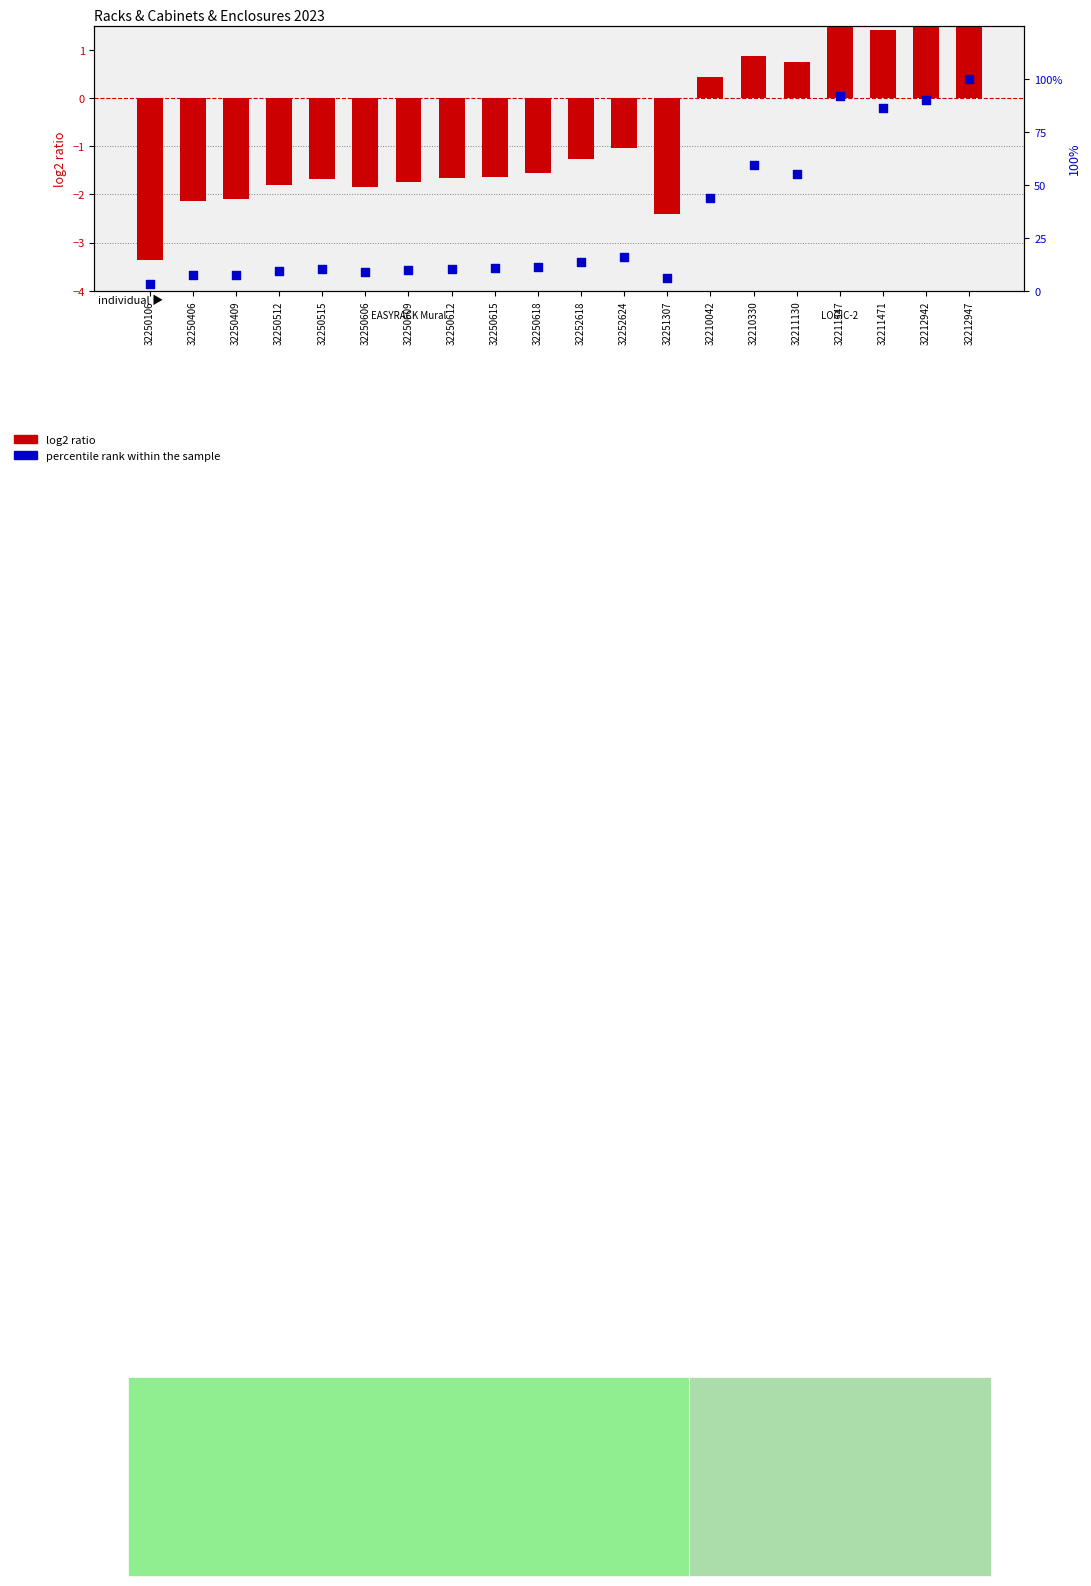

Which series has the widest spread of Y values?

percentile rank within the sample